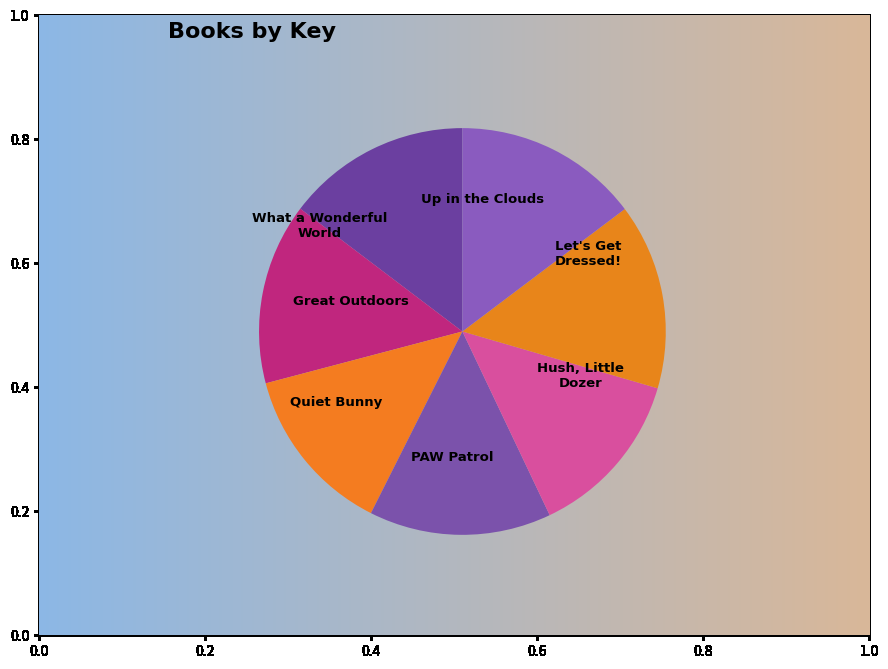

True or false: Quiet Bunny accounts for 4% of the total.

False